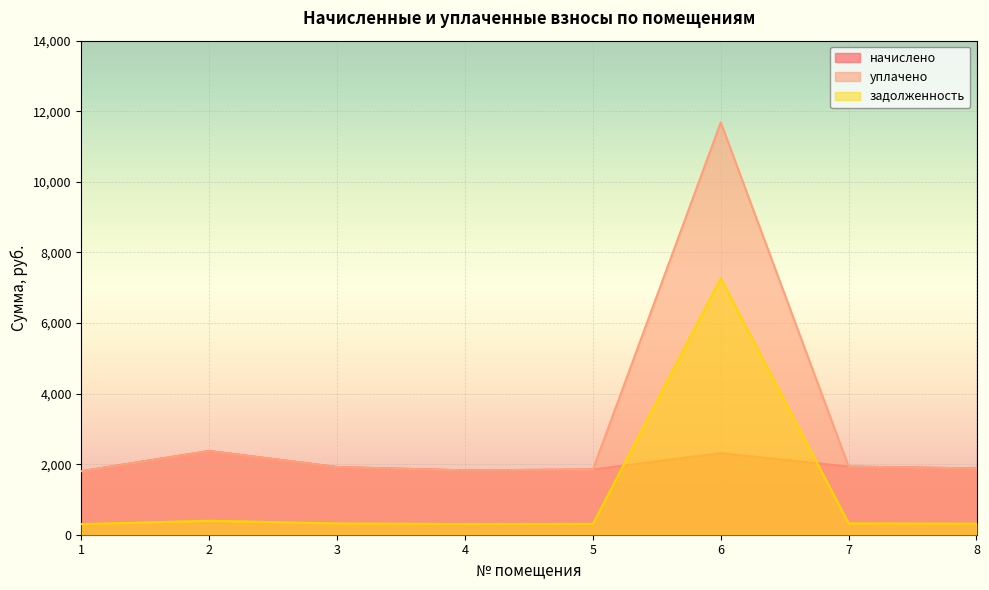

Reading left to right, what are all the values shown in this chart?

начислено: 1801.4	2371.7	1918.1	1823.0	1849.0	2311.2	1931.0	1879.2
уплачено: 1801.4	2371.7	1918.1	1823.0	1848.1	11684.7	1931.0	1879.2
задолженность: 300.2	395.3	319.7	303.8	308.2	7265.4	321.8	313.2